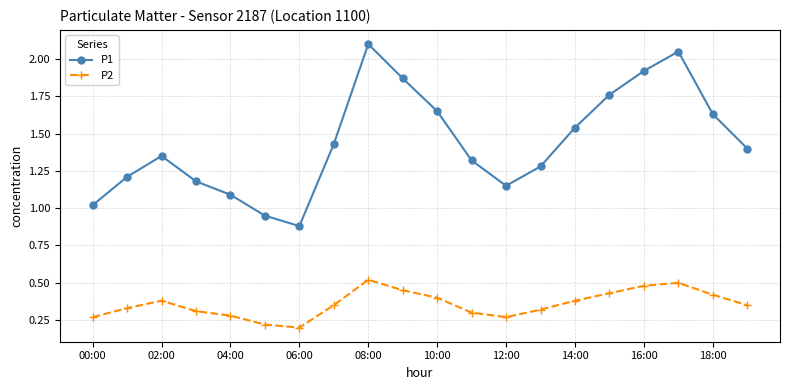

Is this an area chart (filled region under the line)?

No